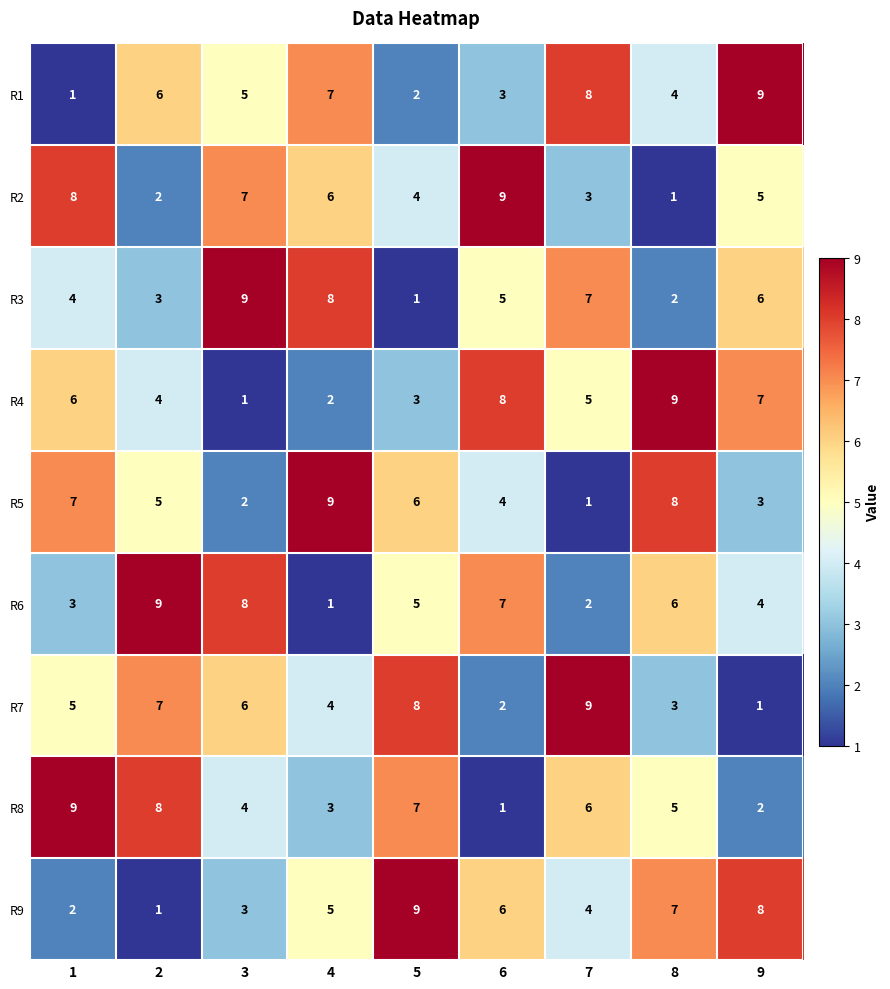

Rank the series at 4 from lowest to highest value.

R6, R4, R8, R7, R9, R2, R1, R3, R5